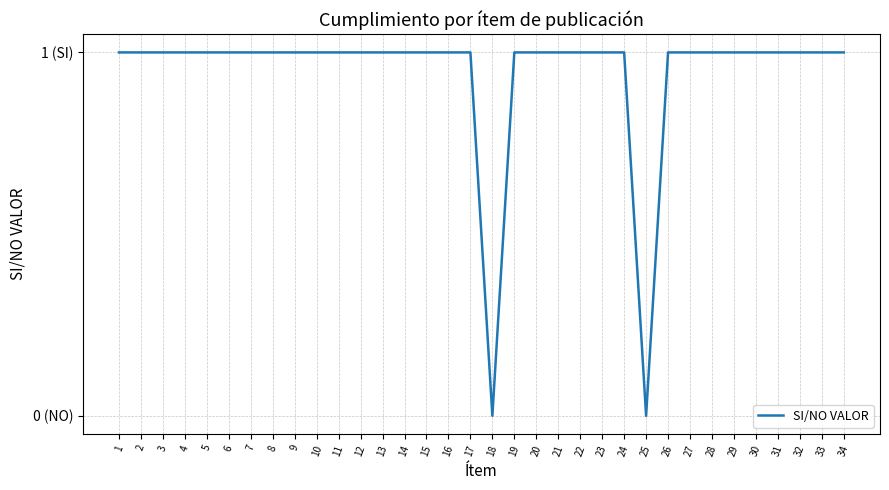

The chart shows a value of 1 at 14. True or false?

True